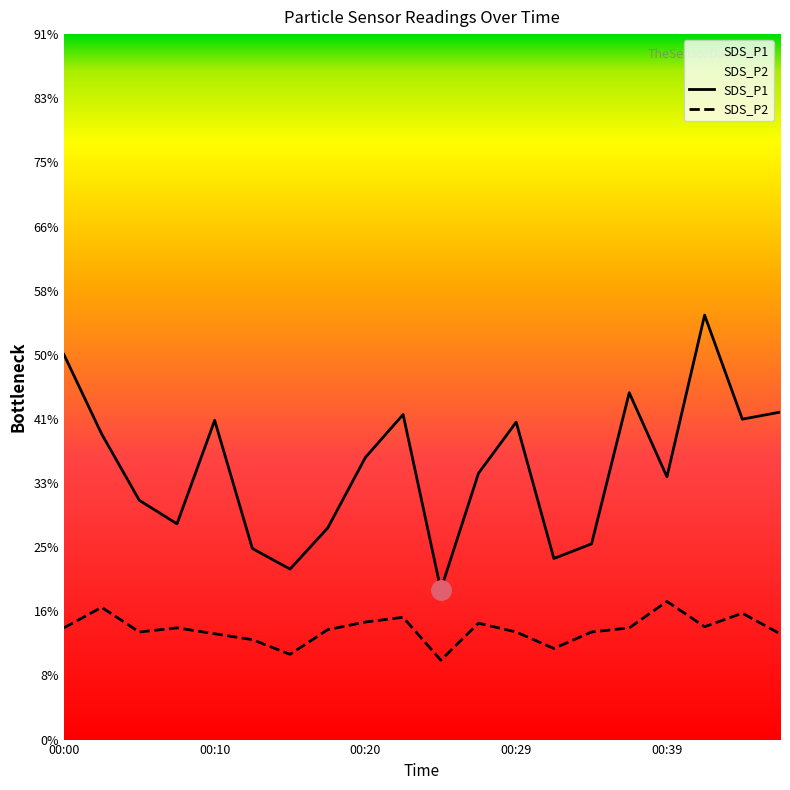

What is the lowest value of the SDS_P1 series?

2.5